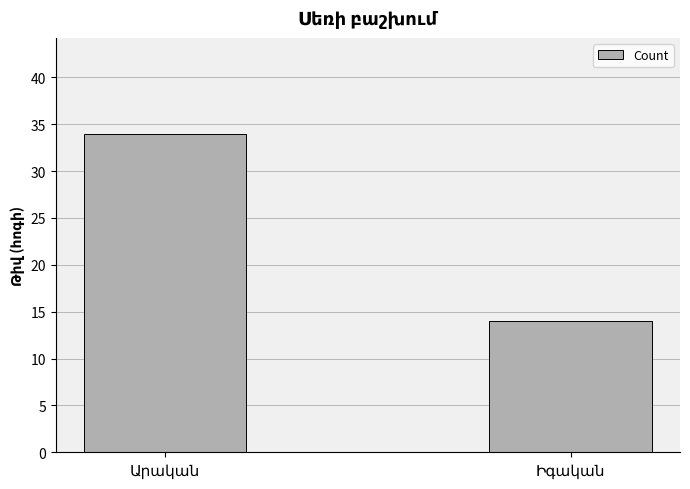

What is the smallest value displayed?

14